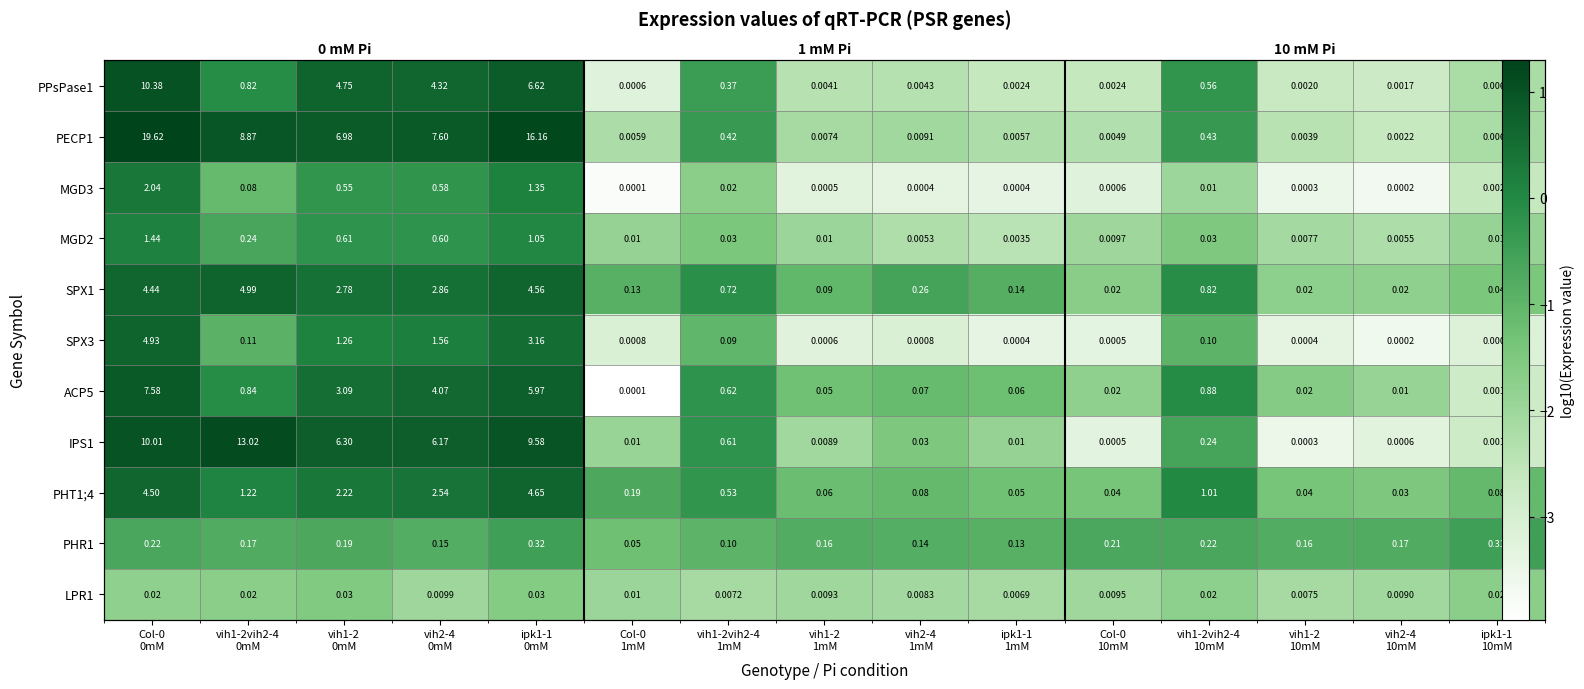

At which label does ACP5 first exceed -1?

Col-0 0mM